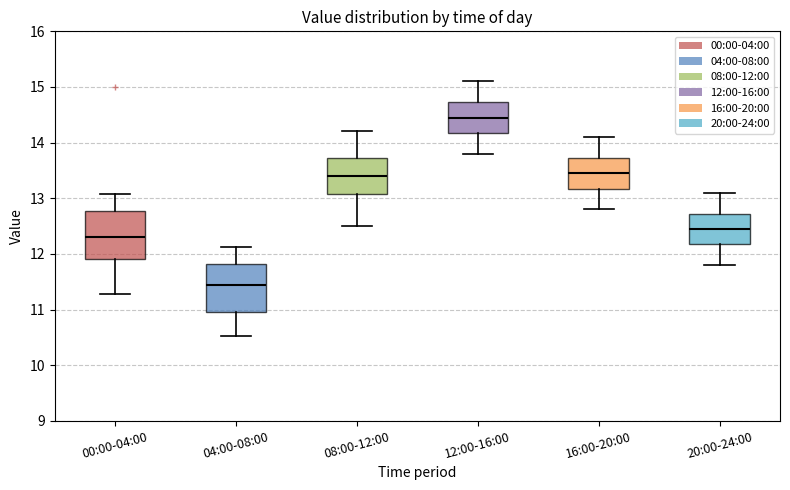

Where is the upper edge of the box for 16:00-20:00 on the y-axis? The values are not printed on the chart, so give them approximately, as read against the axis.

13.7